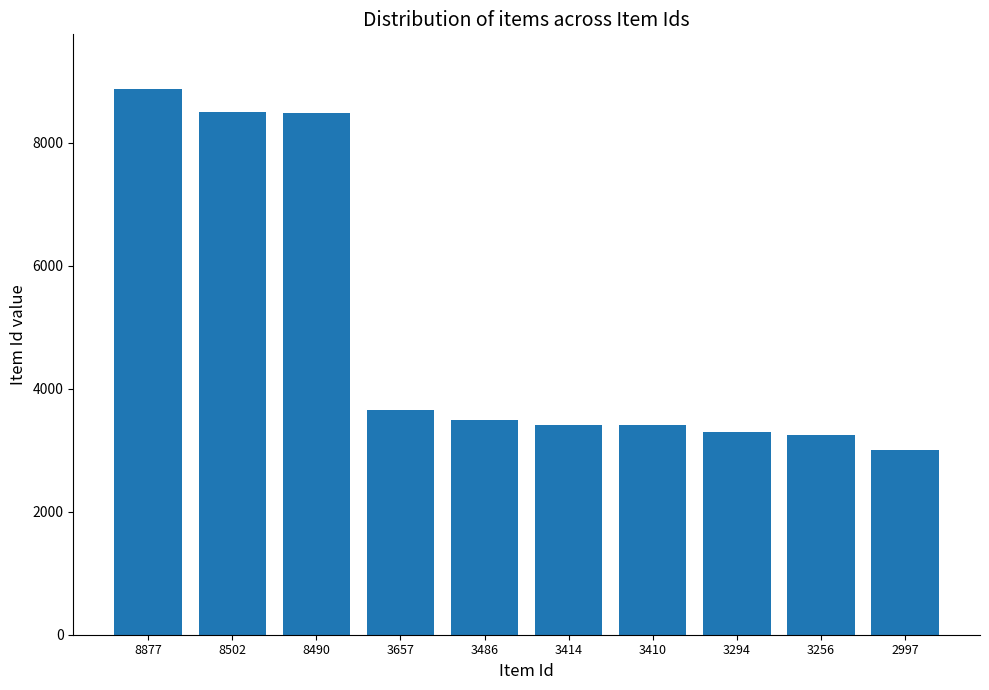

Is it true that the value at 3294 is 3294?

True